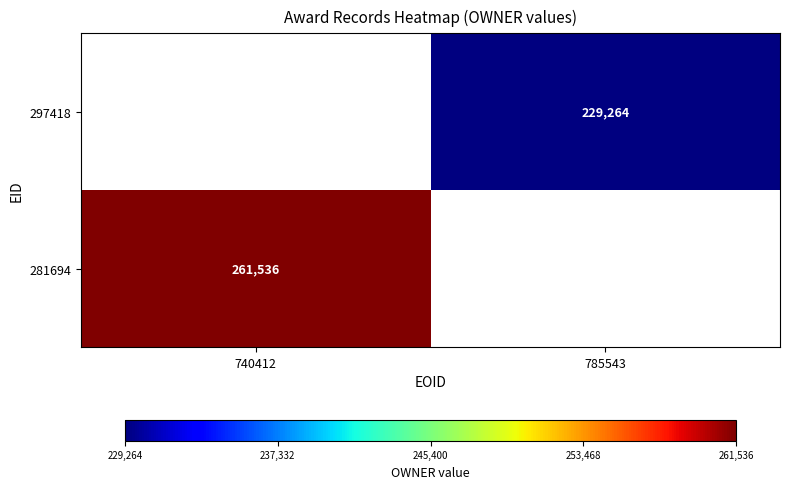

The value of 297418 at 785543 is 229264. True or false?

True